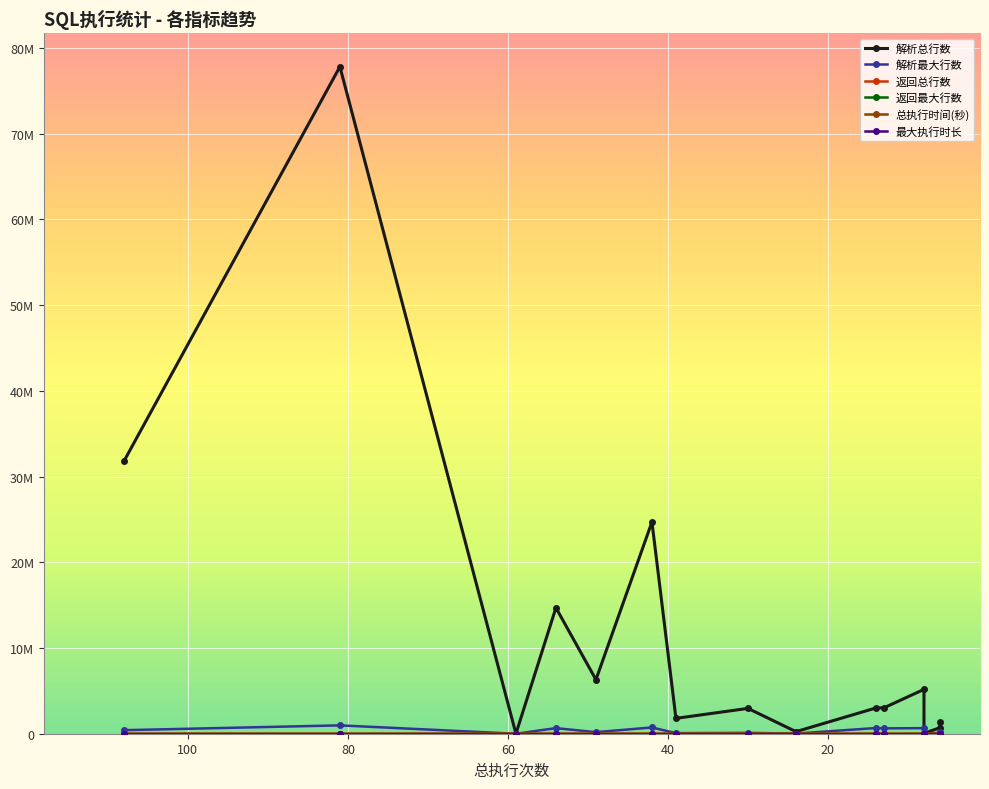

Which category has the lowest value across all series?

20